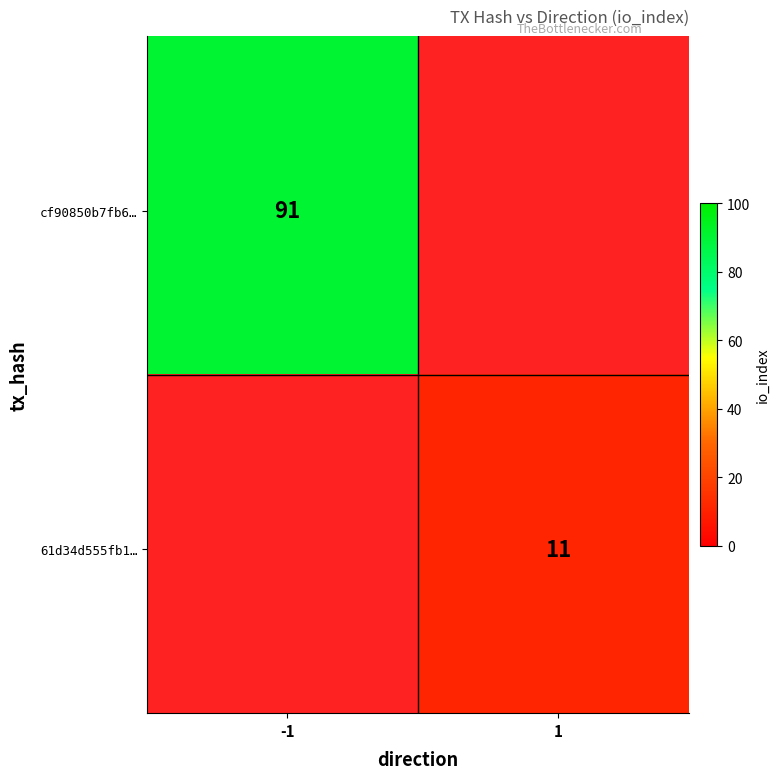

Reading left to right, extract all data points from this chart.

cf90850b7fb66a36b9990a47fa7d325bb1771f0: direction=-1	io_index=91
61d34d555fb179570b7e70b1f8b75c37cf0023b: direction=1	io_index=11